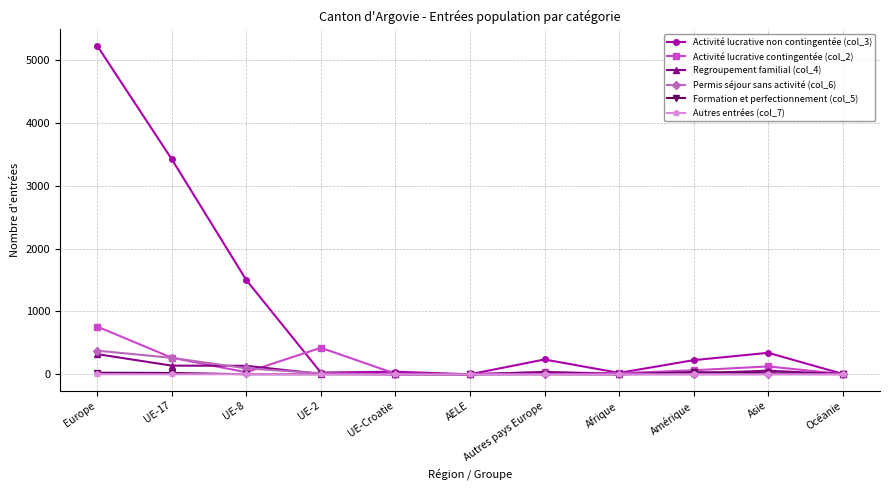

What position from the left is UE-17?

2